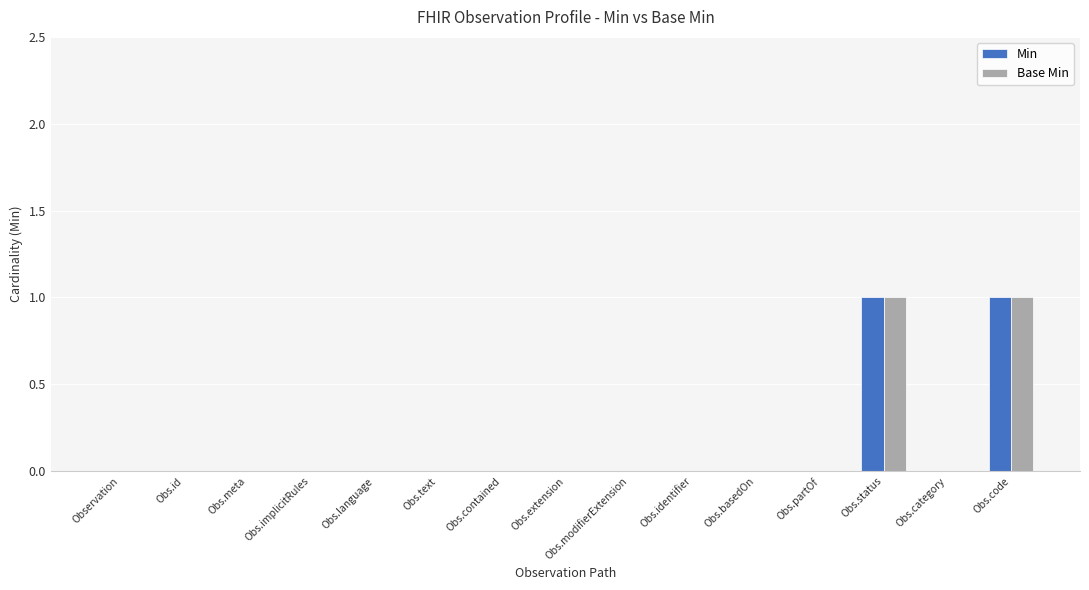

Reading right to left, list all the values displayed in this chart.

Min: 1	0	1	0	0	0	0	0	0	0	0	0	0	0	0
Base Min: 1	0	1	0	0	0	0	0	0	0	0	0	0	0	0